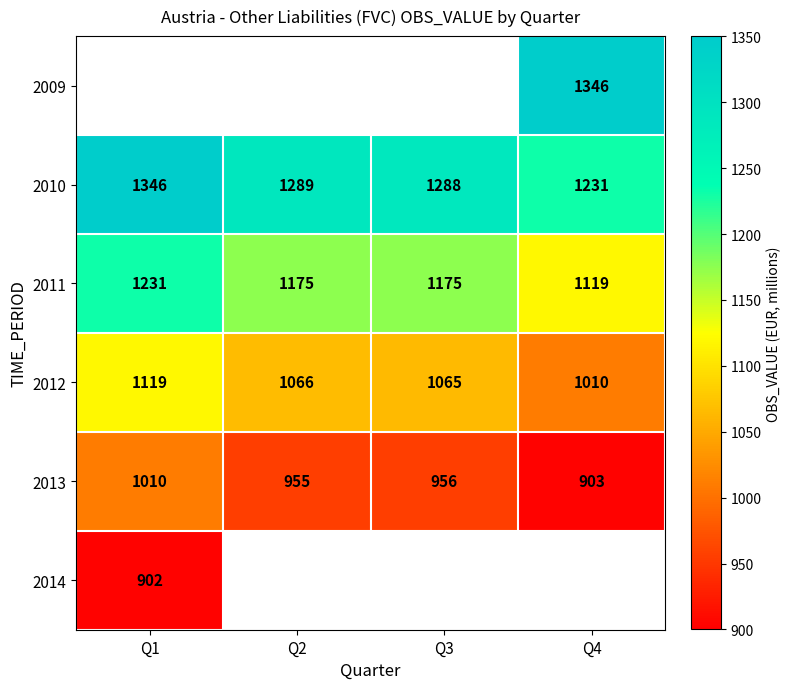

The value of 2011 at Q3 is 1175. True or false?

True